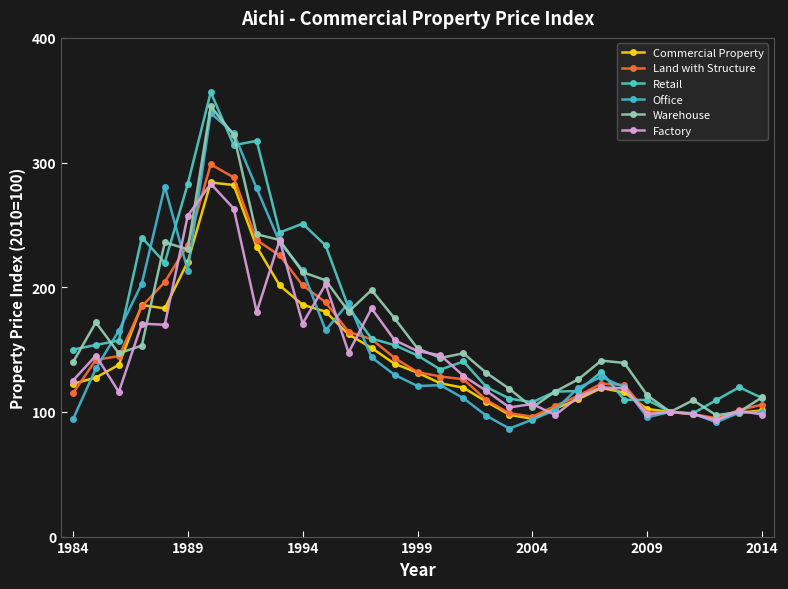

Which series has the largest range (max minus min)?

Retail